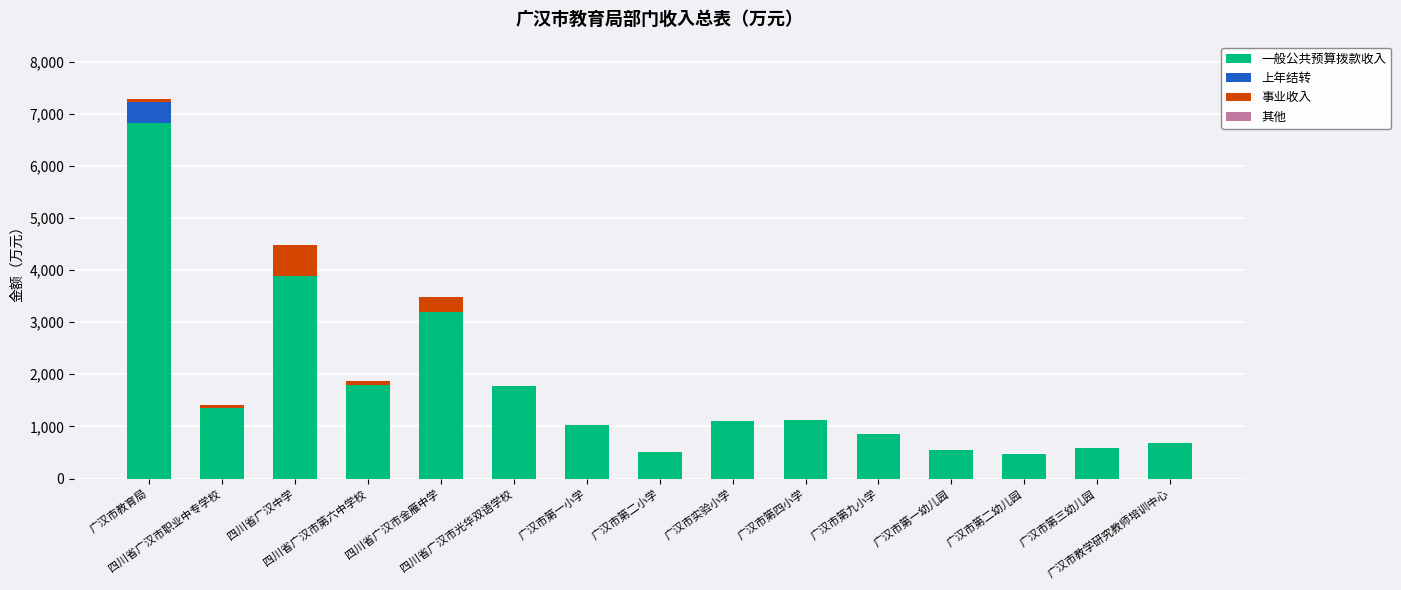

What is the highest value of the 一般公共预算拨款收入 series?

6822.1